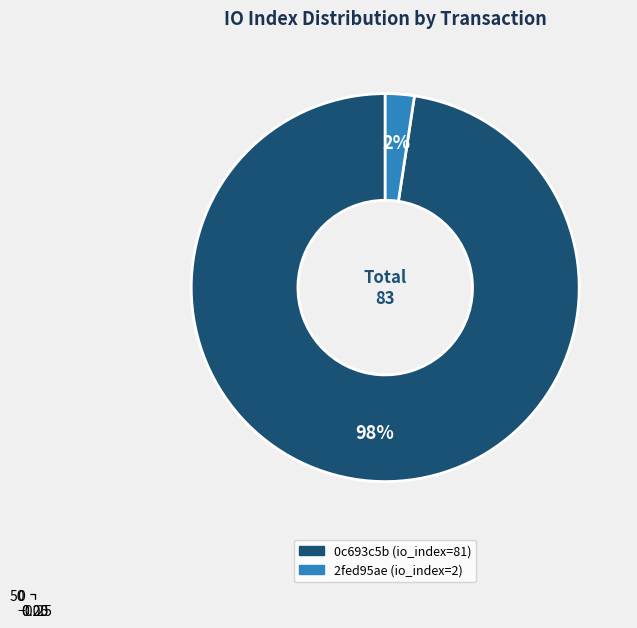

Is there any slice that represents more than half of the pie?

Yes